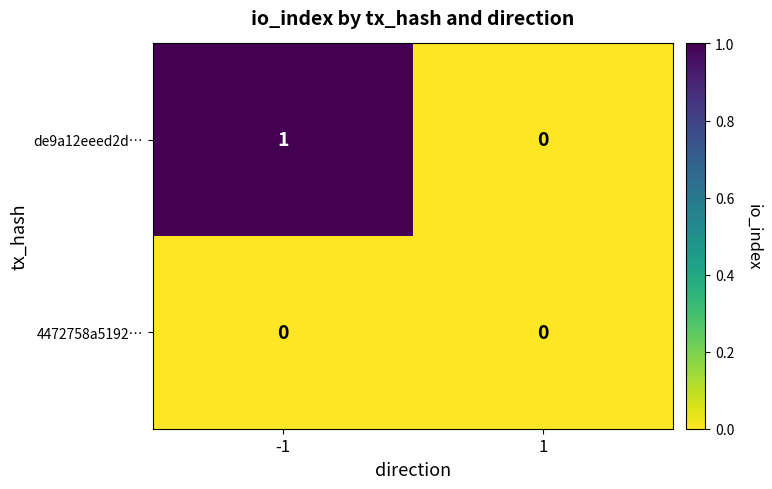

Between -1 and 1, which series saw the biggest shift?

de9a12eeed2d…